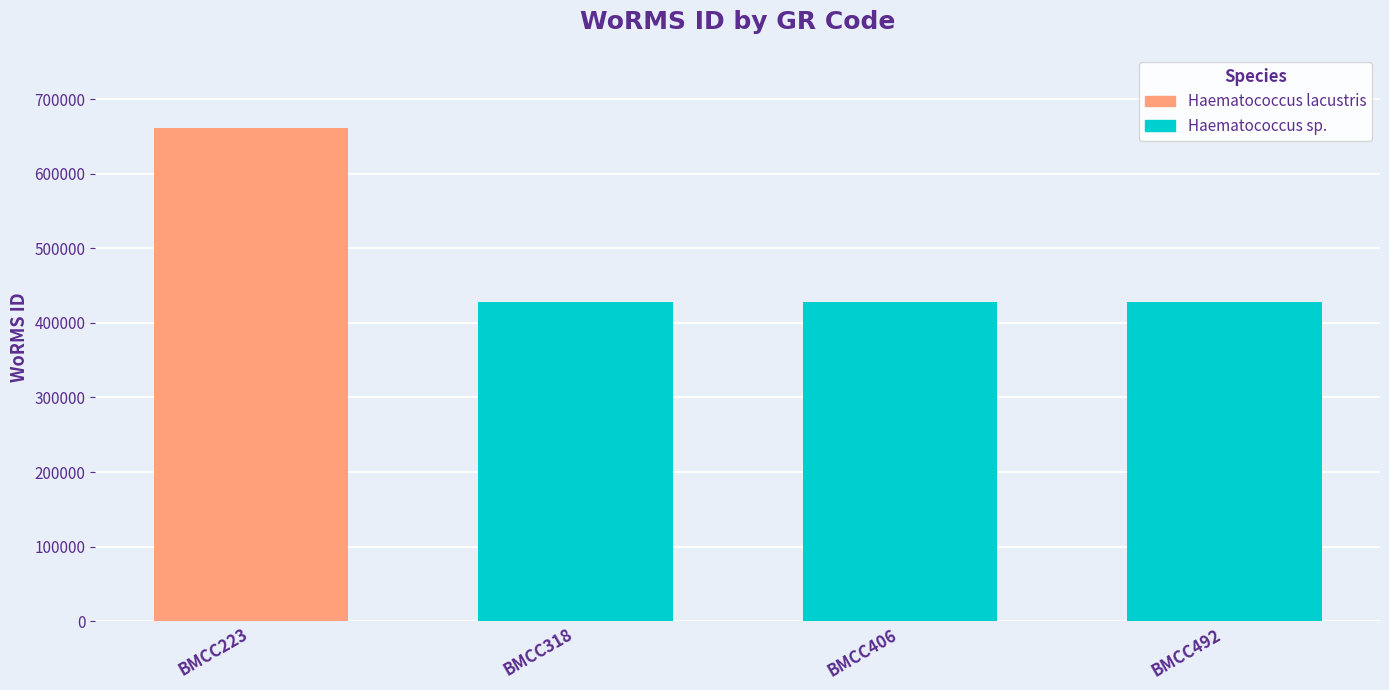

Reading left to right, what are all the values shown in this chart?

BMCC223=661559	BMCC318=428522	BMCC406=428522	BMCC492=428522